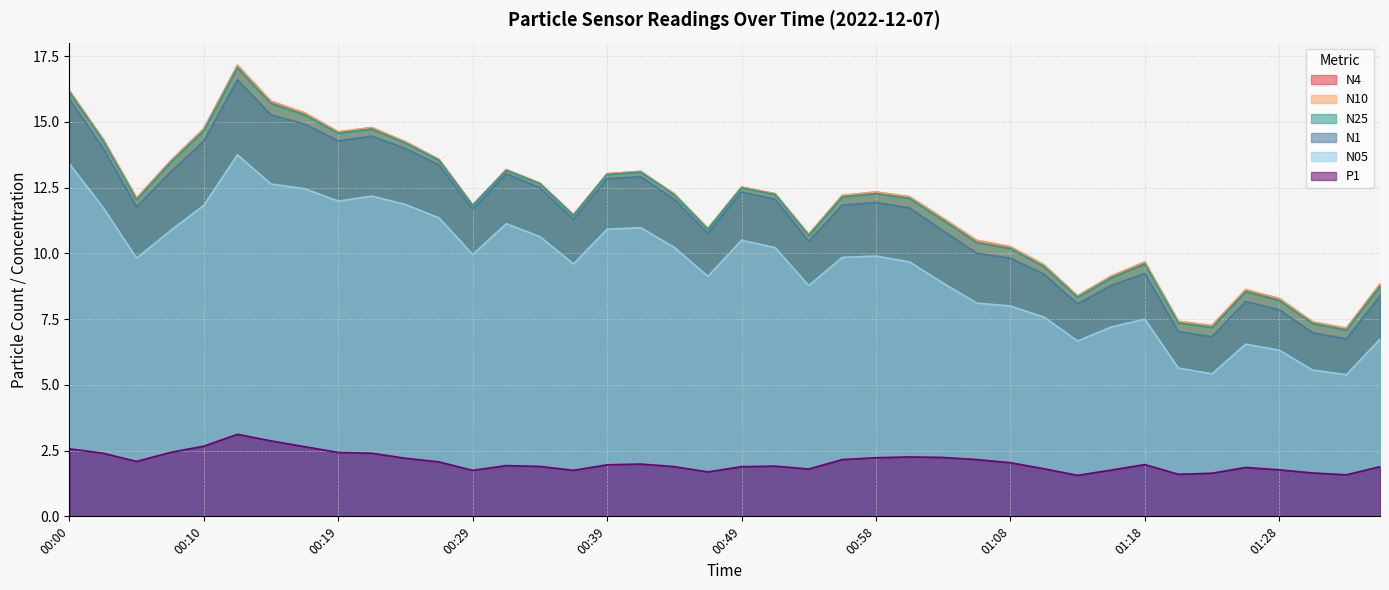

Where is the first local maximum for N25?

00:12